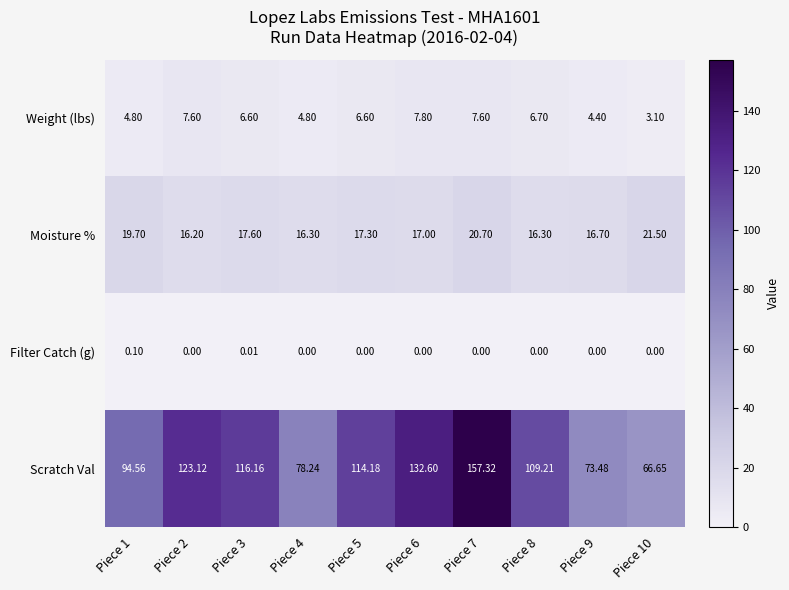

What is the maximum value shown in the chart?

157.3